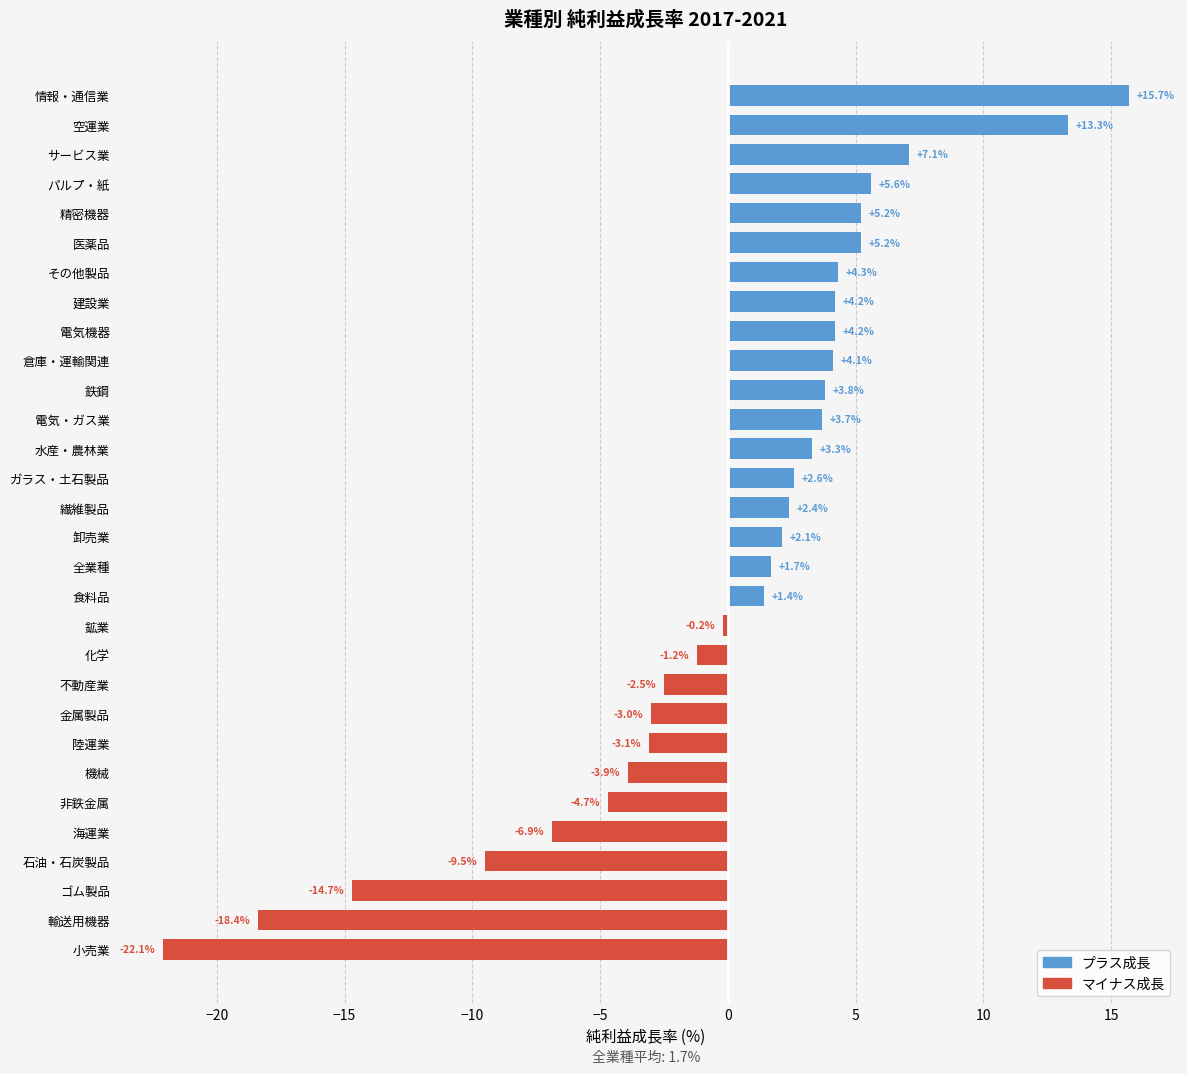

How many data points in プラス成長 are above 2?

16